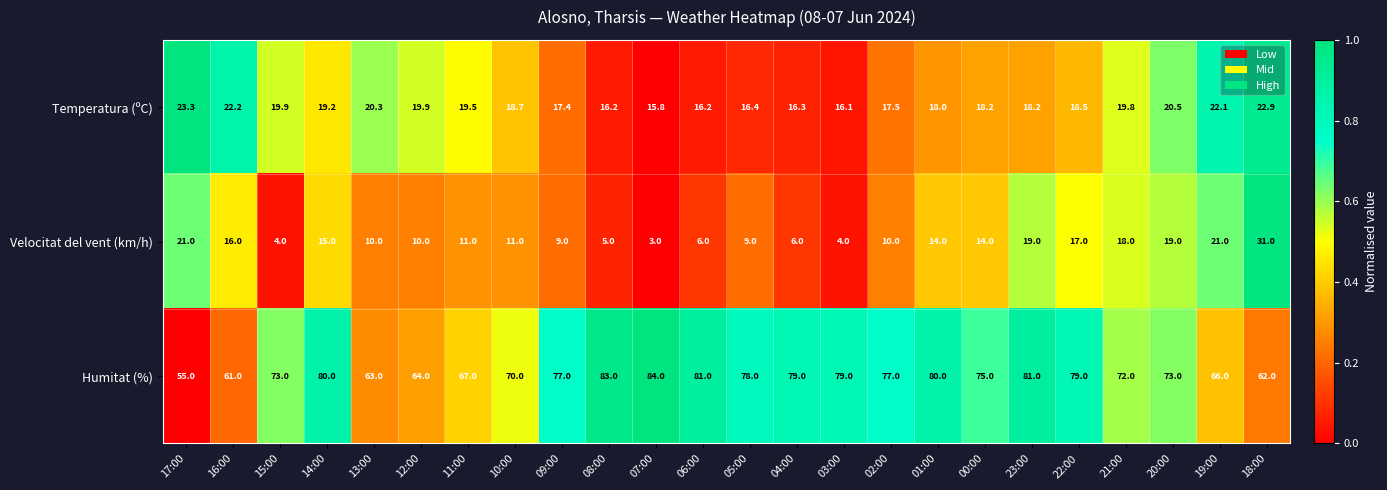

Is it true that Temperatura (ºC) equals 22.9 at 18:00?

True